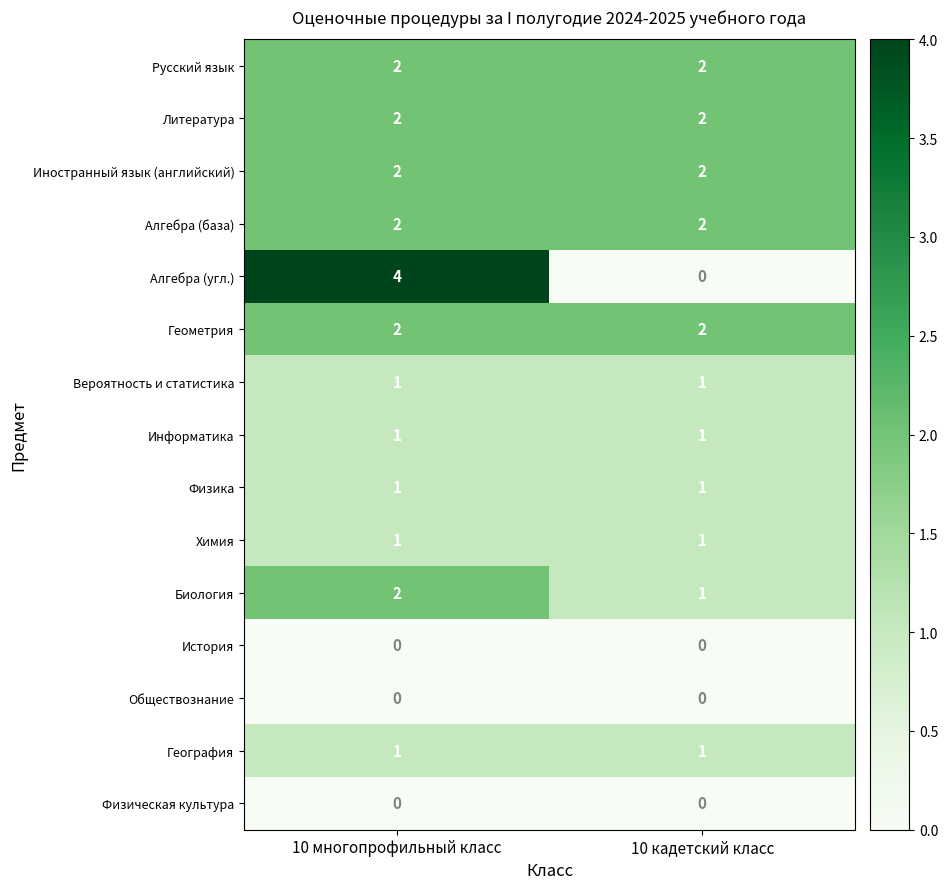

Reading left to right, extract all data points from this chart.

Русский язык: 2	2
Литература: 2	2
Иностранный язык (английский): 2	2
Алгебра (база): 2	2
Алгебра (угл.): 4	0
Геометрия: 2	2
Вероятность и статистика: 1	1
Информатика: 1	1
Физика: 1	1
Химия: 1	1
Биология: 2	1
История: 0	0
Обществознание: 0	0
География: 1	1
Физическая культура: 0	0